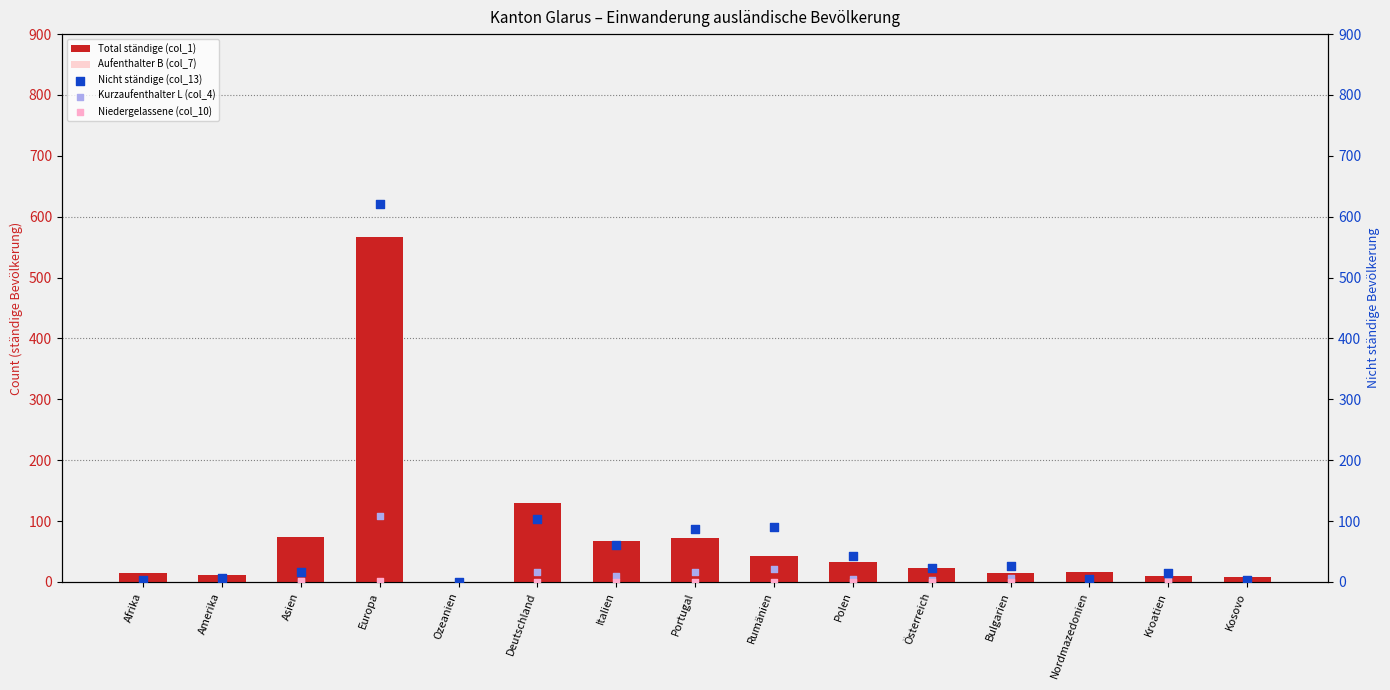

At which category is the sum across all series the highest?

Europa